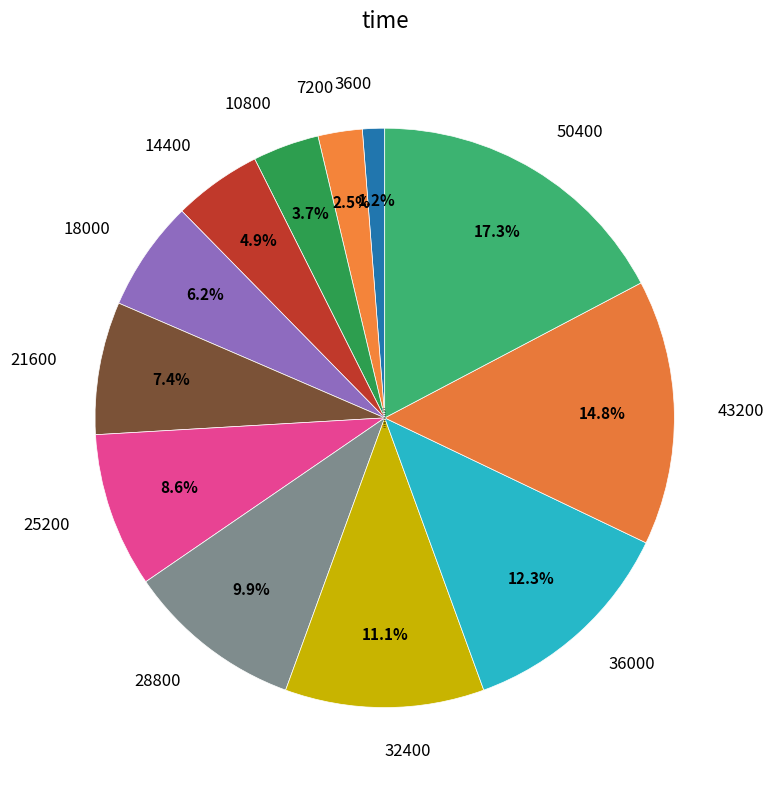

Count the number of slices in the pie.

12